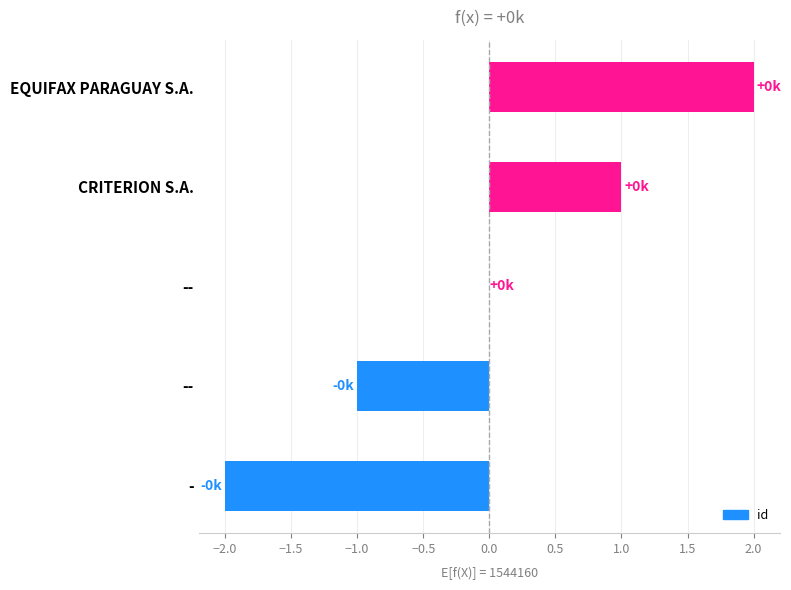

Count the values in the range -1 to 1.

3